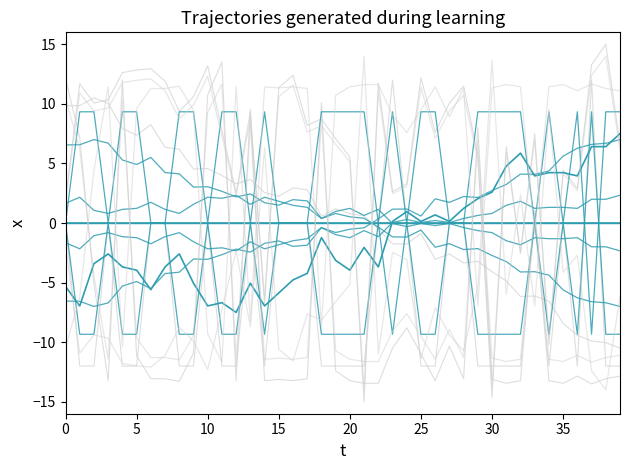

What is the label of the 16th point from the right?

24